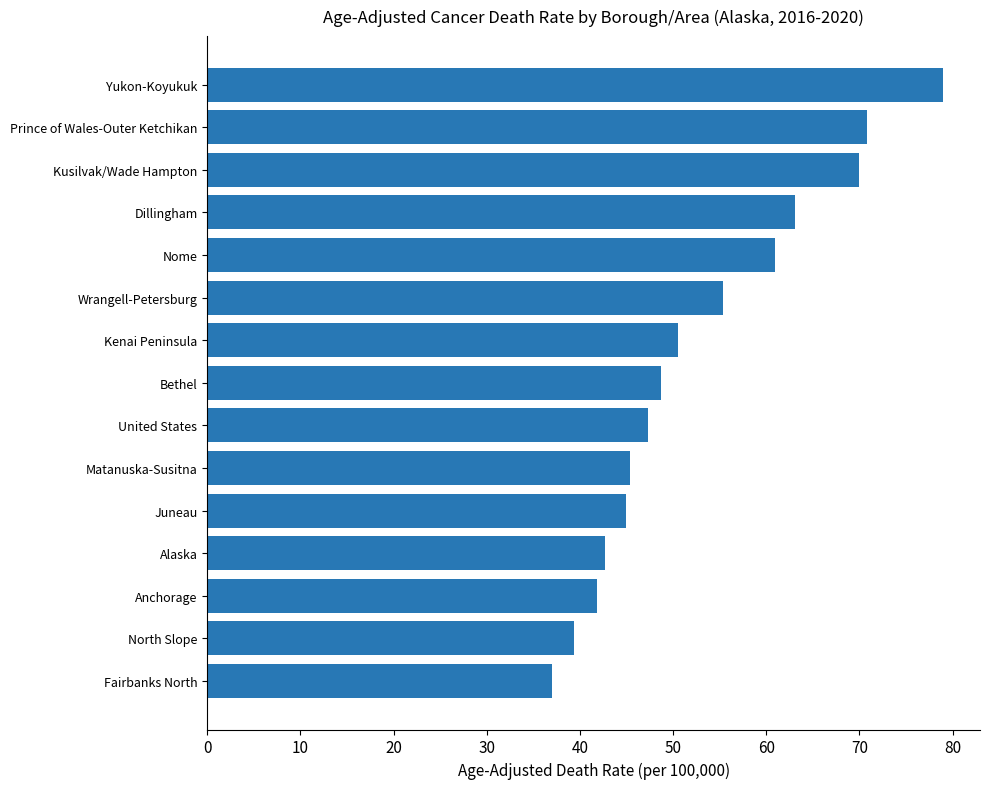

What value does the data have at Bethel?

48.7